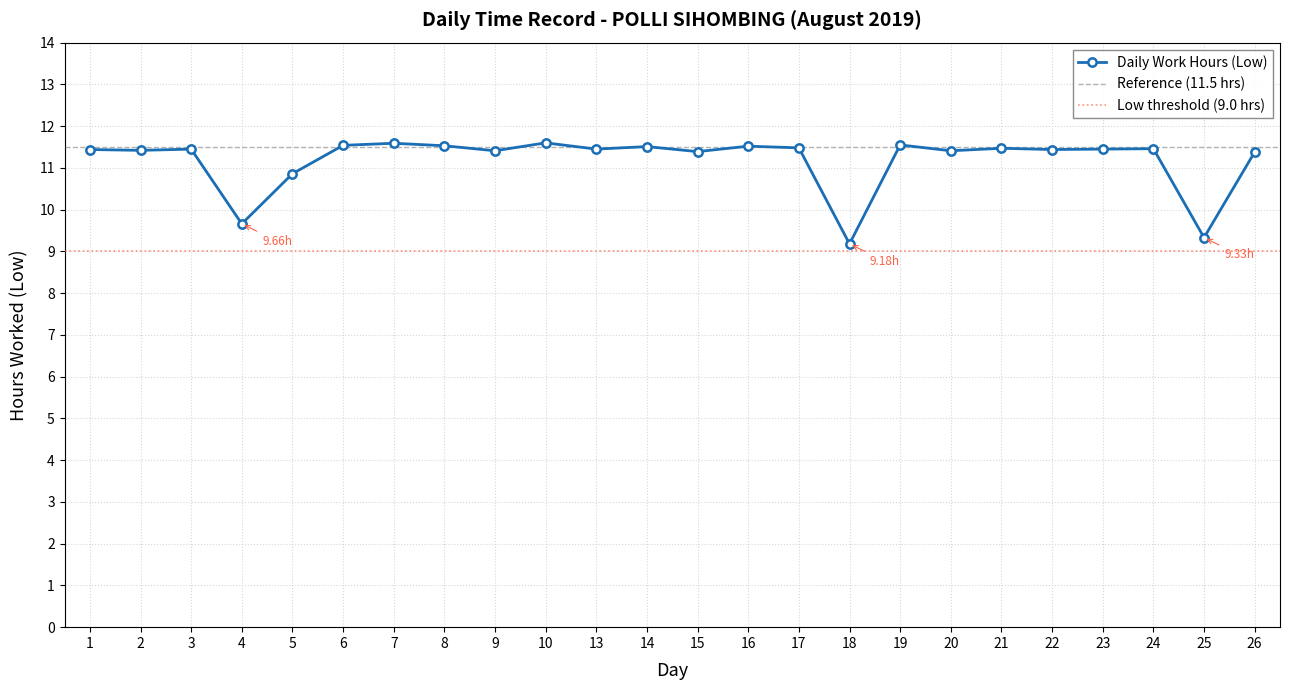

Which label corresponds to the smallest value in the chart?

18